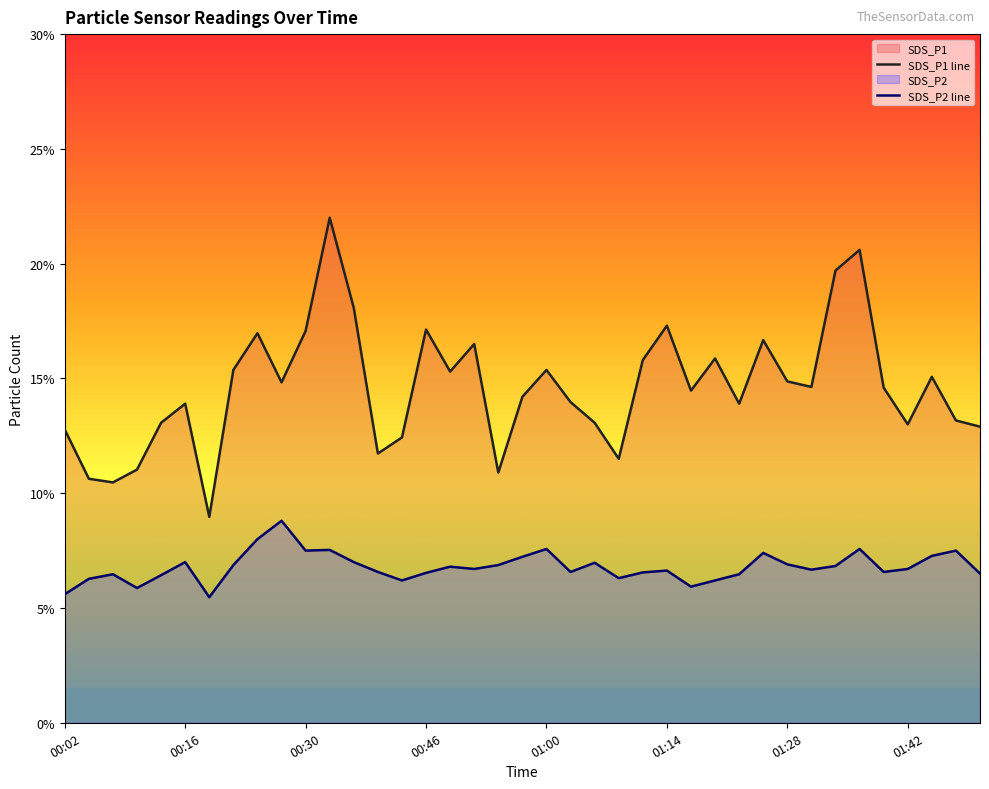

The SDS_P2 series shows 7.4 at 01:25. True or false?

True